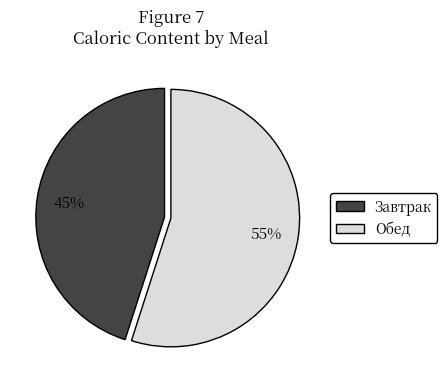

To the nearest percent, what percentage of the pie is Завтрак?

45%